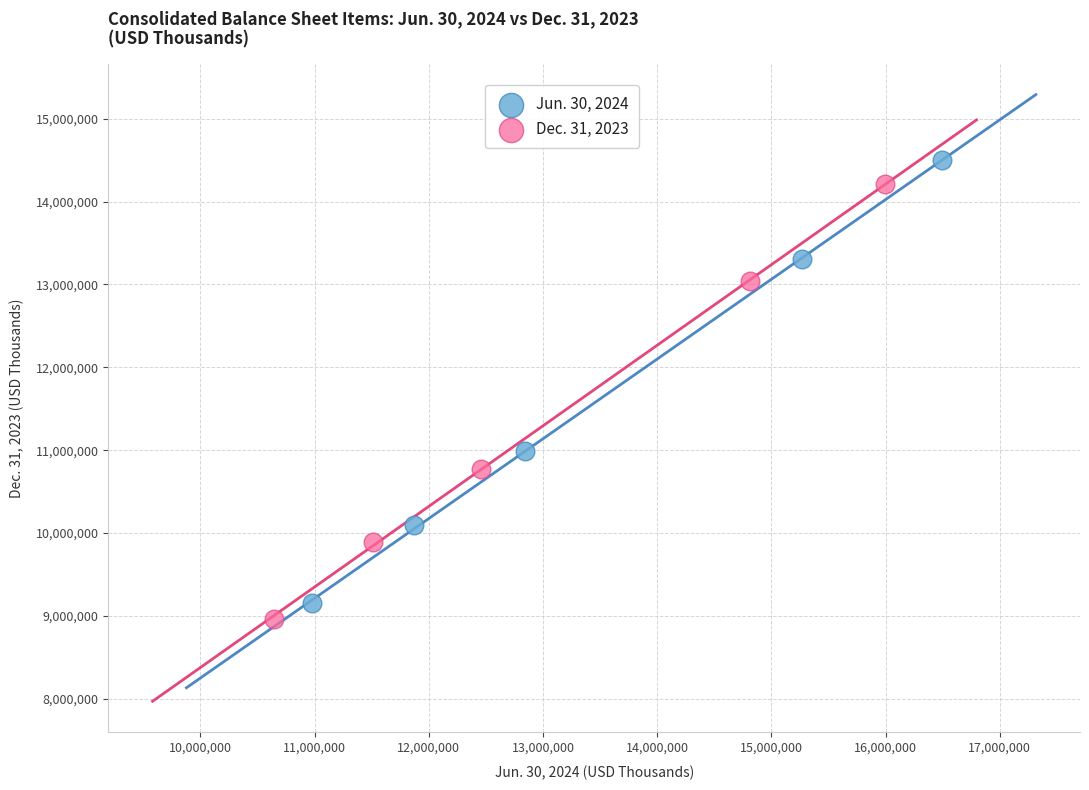

Which series contains the highest Y value?

Jun. 30, 2024